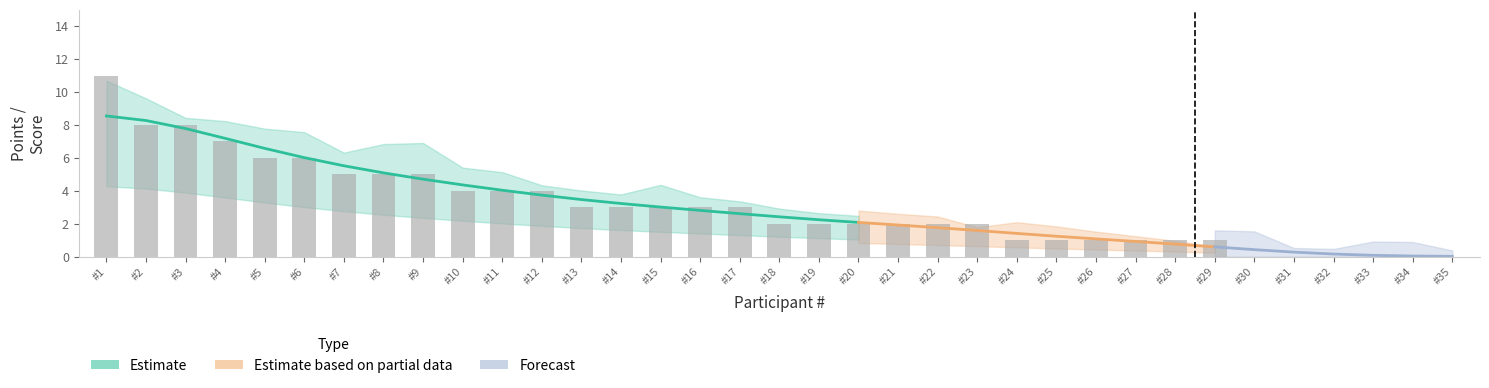

Does the chart contain any negative values?

No